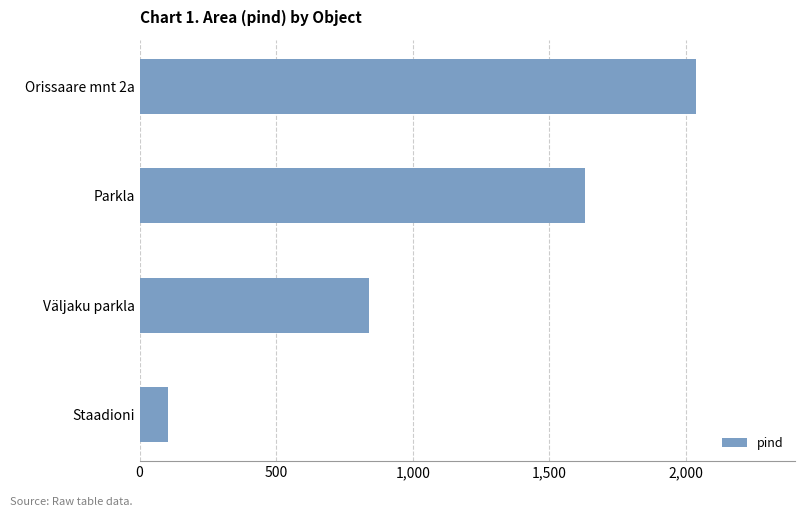

What is the label of the 1st bar from the bottom?

Staadioni